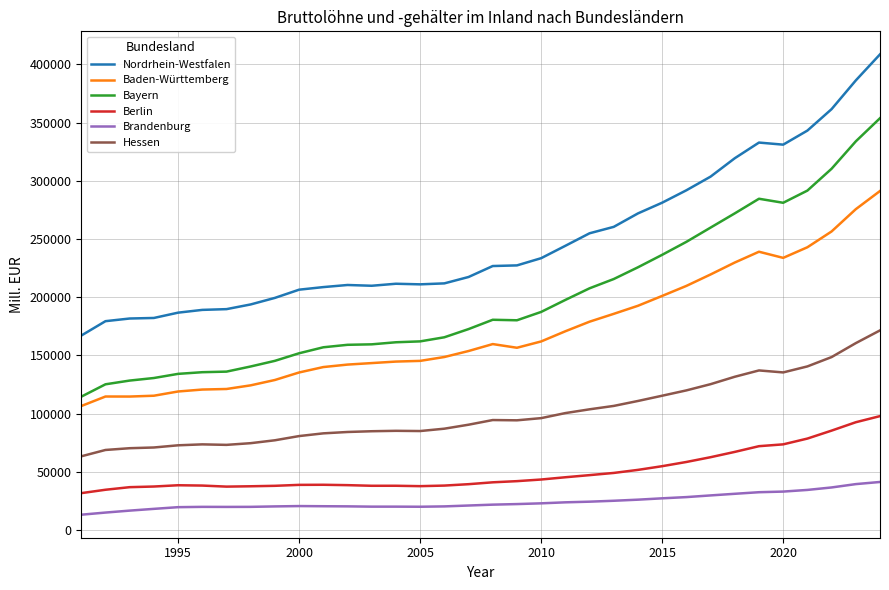

Which series has the widest spread of values?

Nordrhein-Westfalen